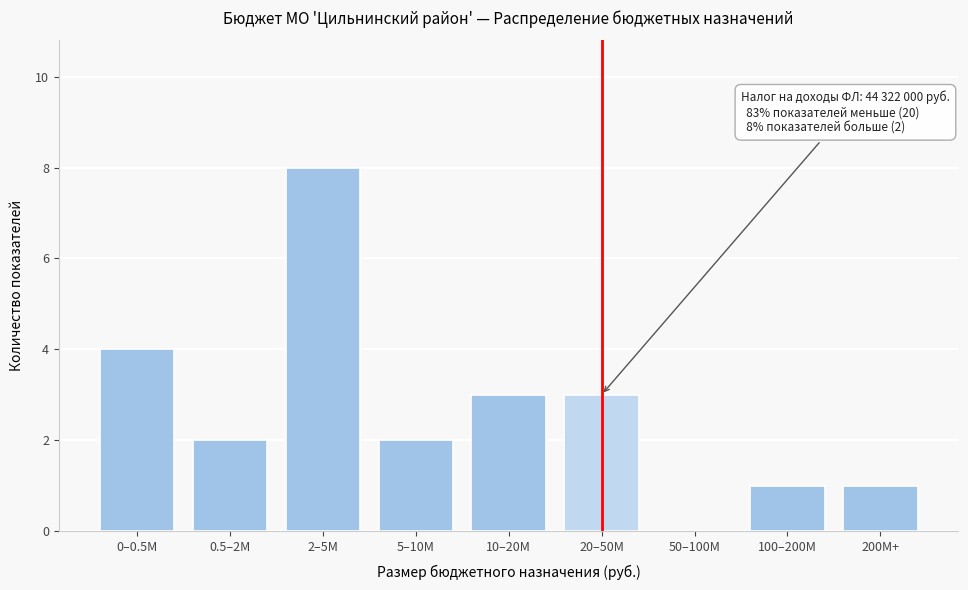

Reading left to right, extract all data points from this chart.

0–0.5M=4	0.5–2M=2	2–5M=8	5–10M=2	10–20M=3	20–50M=3	50–100M=0	100–200M=1	200M+=1